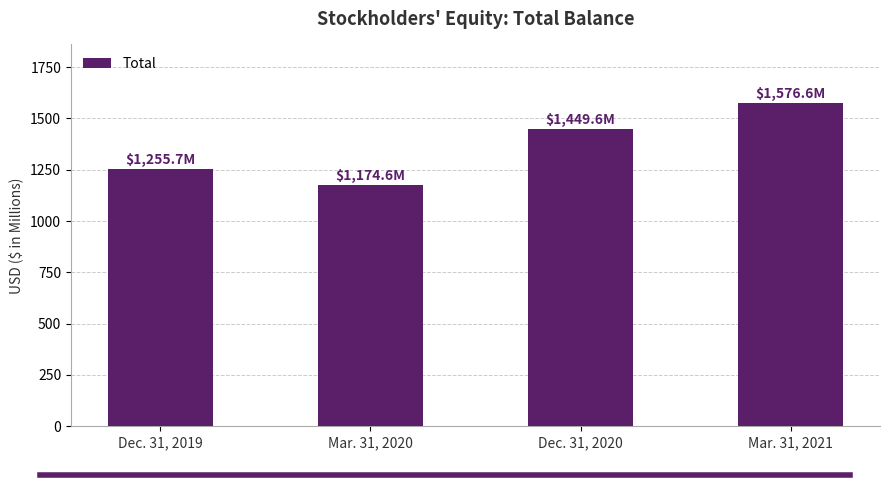

The value at Mar. 31, 2020 is 1174.6. True or false?

True